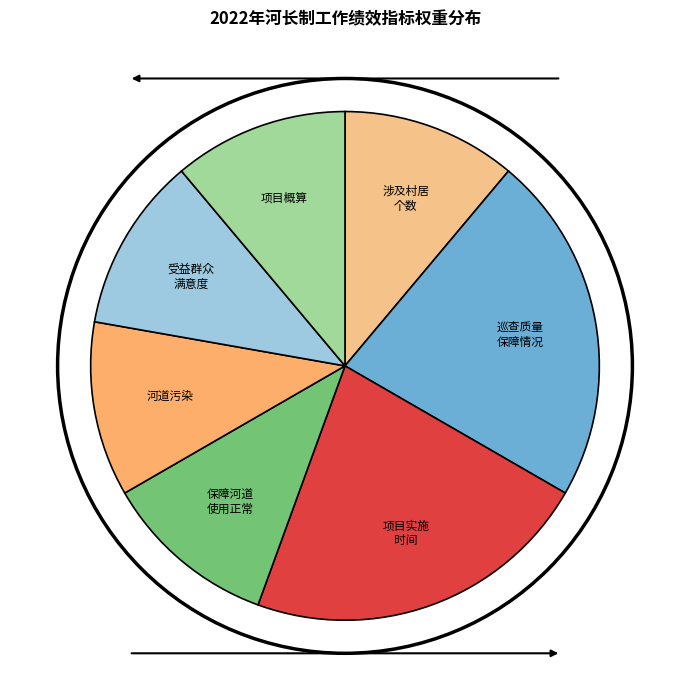

How many slices are in this pie chart?

7